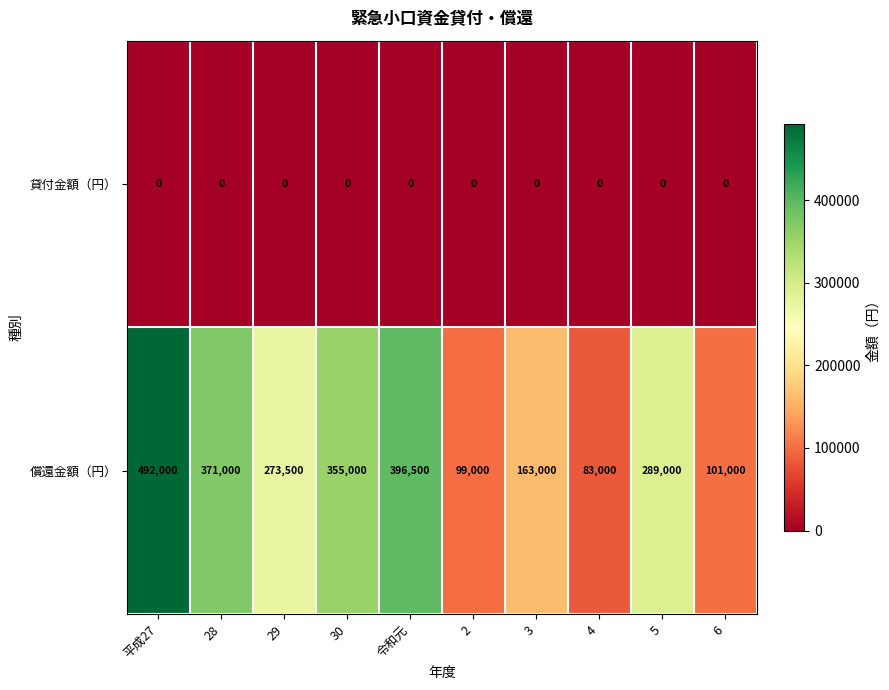

At which category is the sum across all series the highest?

平成27